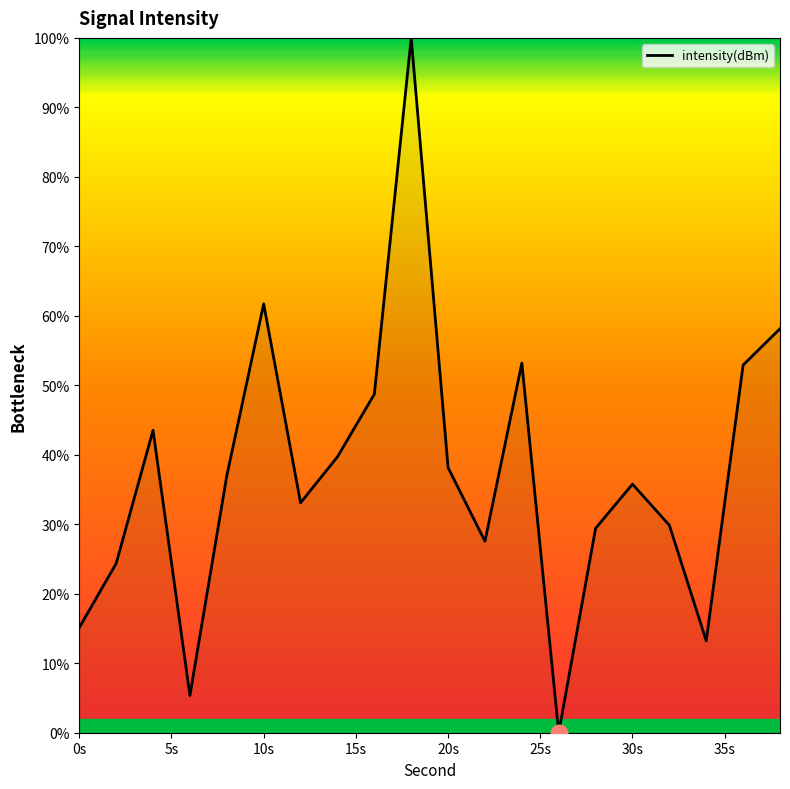

What is the maximum value shown in the chart?

100.0